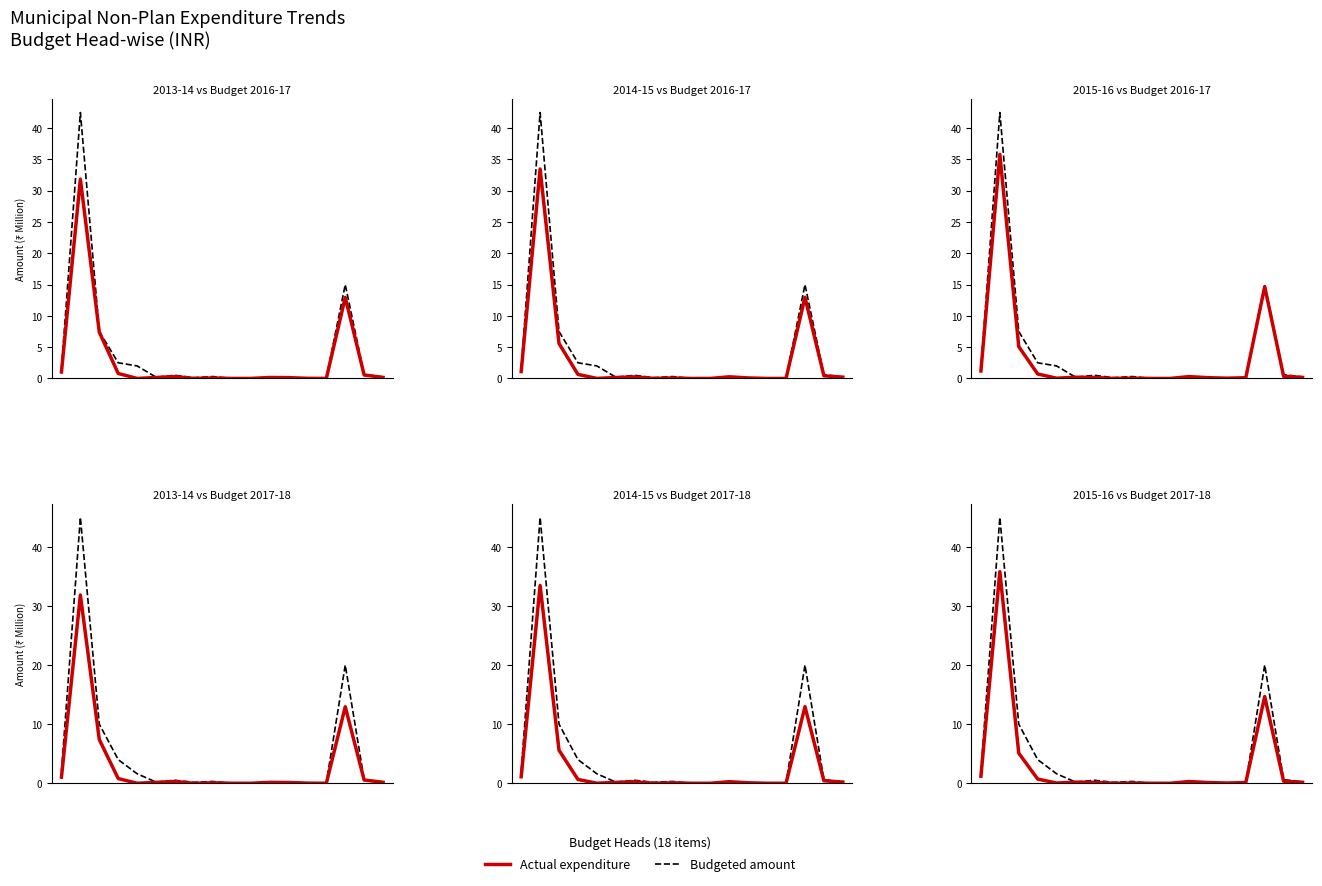

Does the chart display data point markers on the line(s)?

No